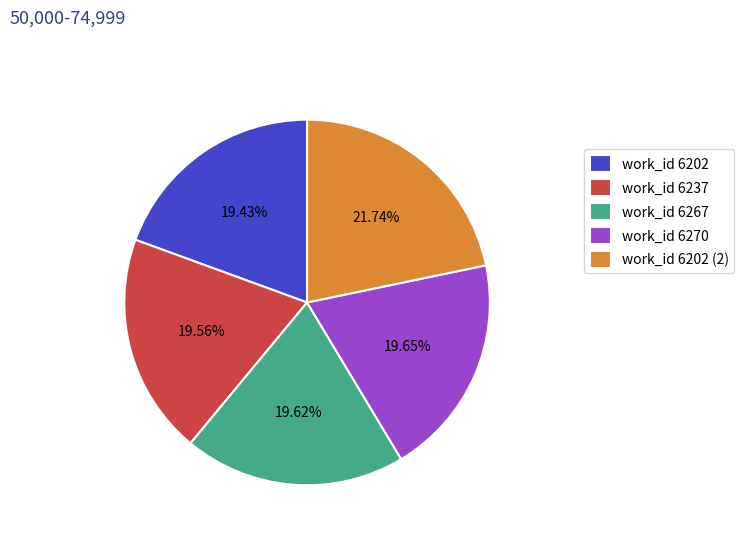

True or false: work_id 6270 accounts for 20% of the total.

True